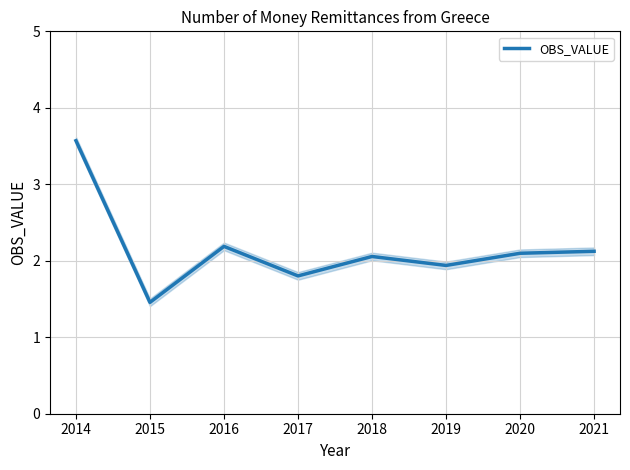

What is the value of the 5th point from the left?

2.1